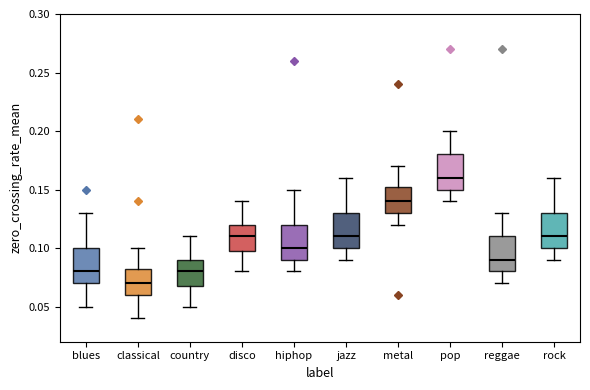

Which box has the lowest median line?

classical